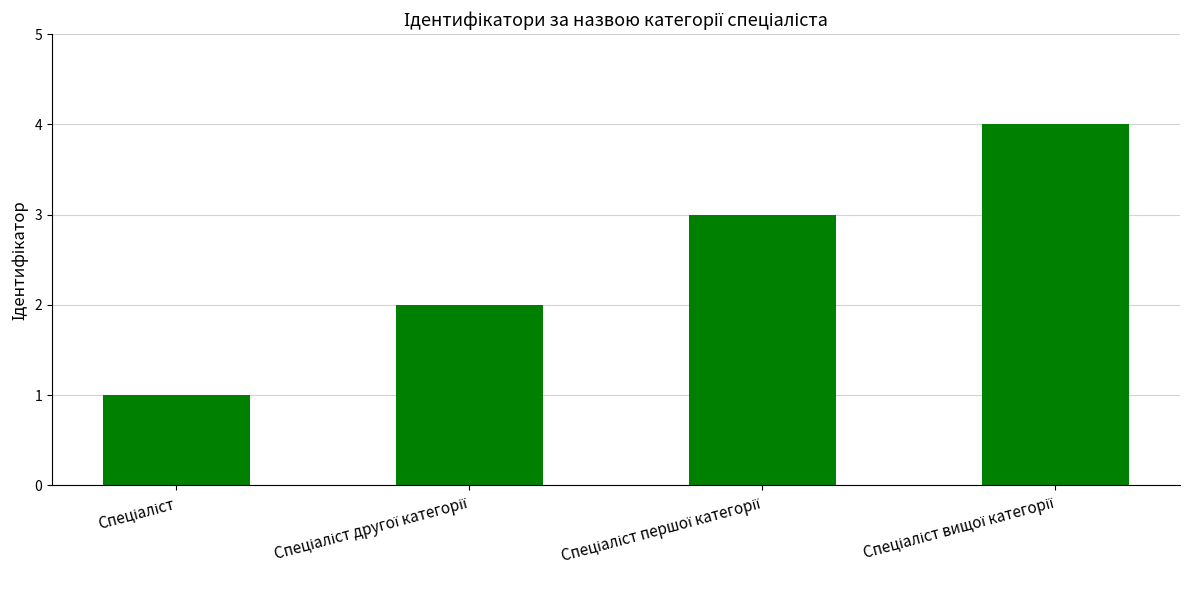

What is the value of the 2nd bar from the left?

2